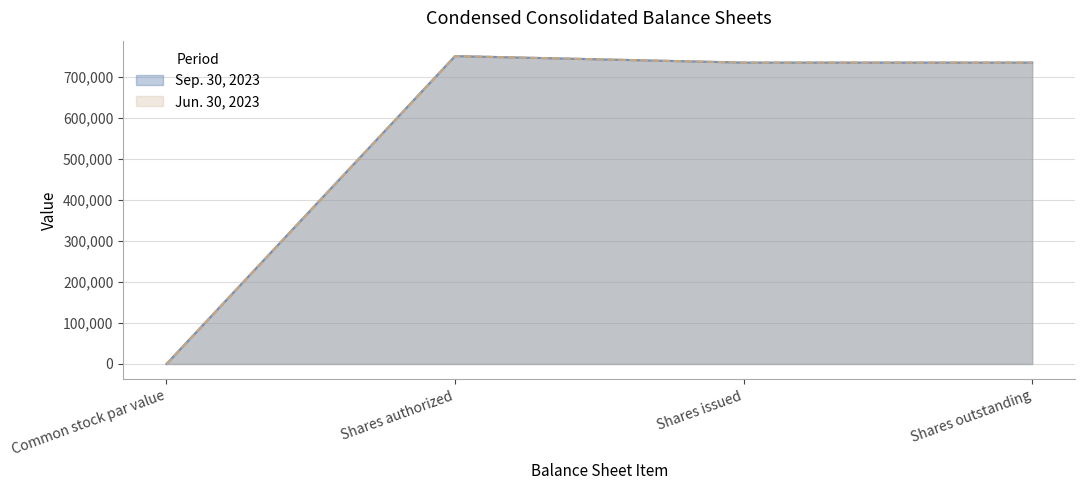

What is the label of the 4th point from the right?

Common stock par value